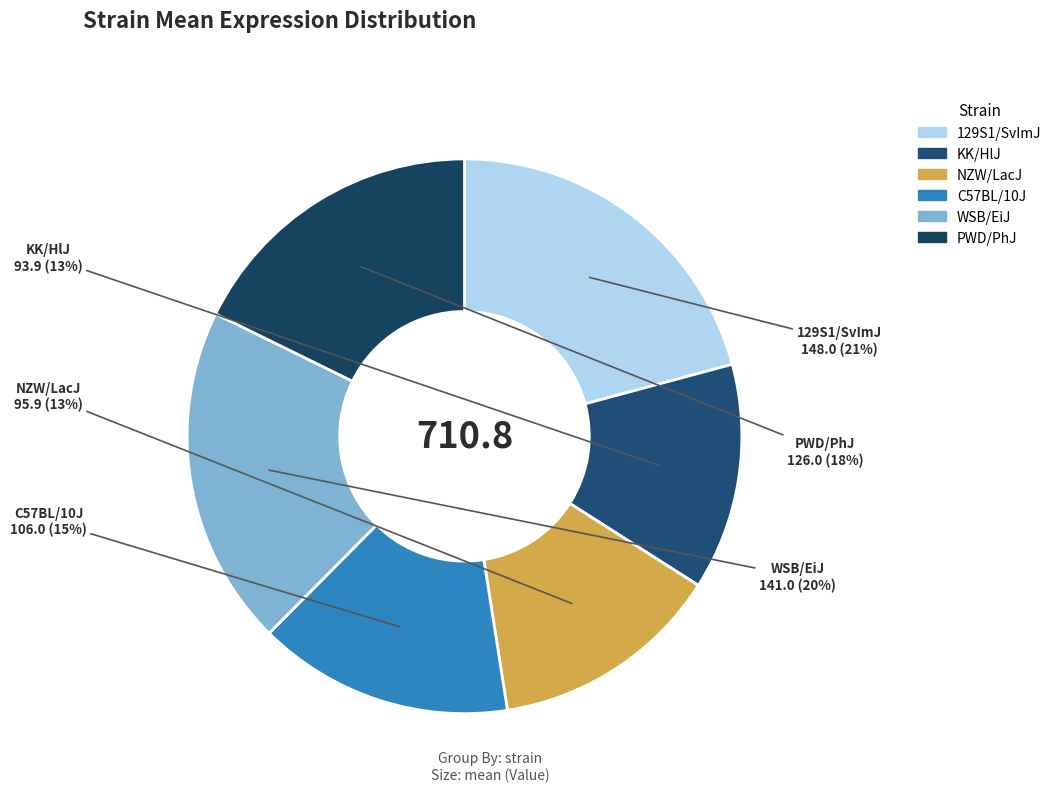

How many slices are in this pie chart?

6